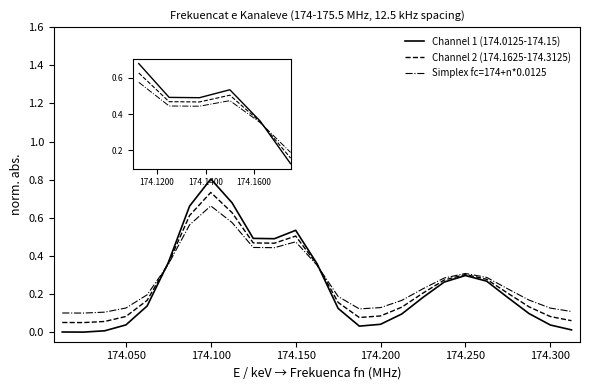

List the series in order of their peak value, lowest first.

Simplex fc=174+n*0.0125, Channel 2 (174.1625-174.3125), Channel 1 (174.0125-174.15)